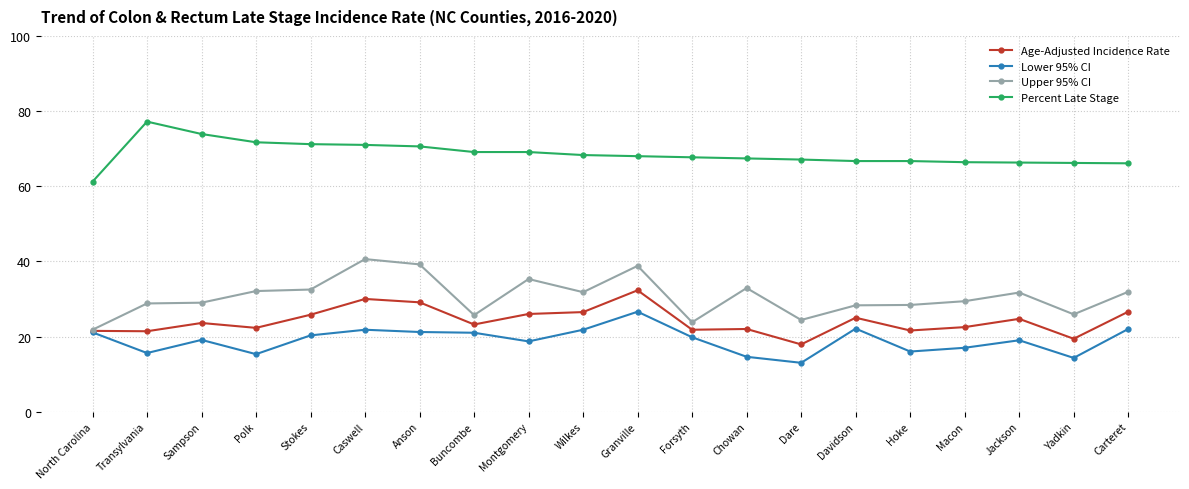

Read the Percent Late Stage value at Sampson.

73.9